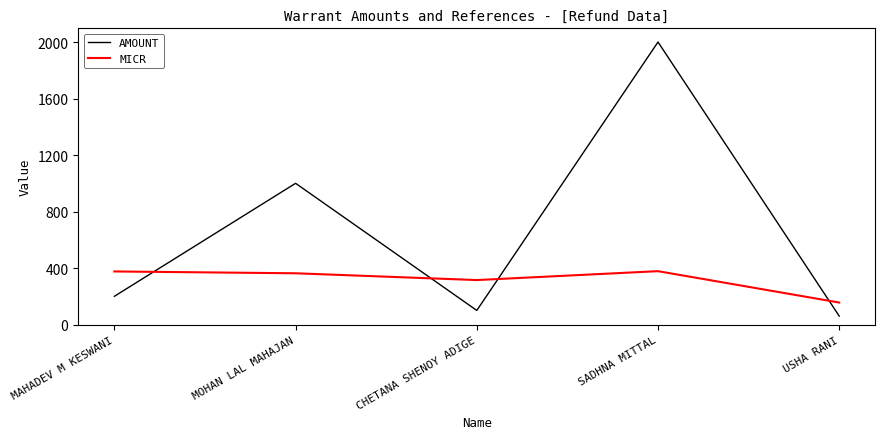

After their last crossing, which series has the higher values: AMOUNT or MICR?

MICR